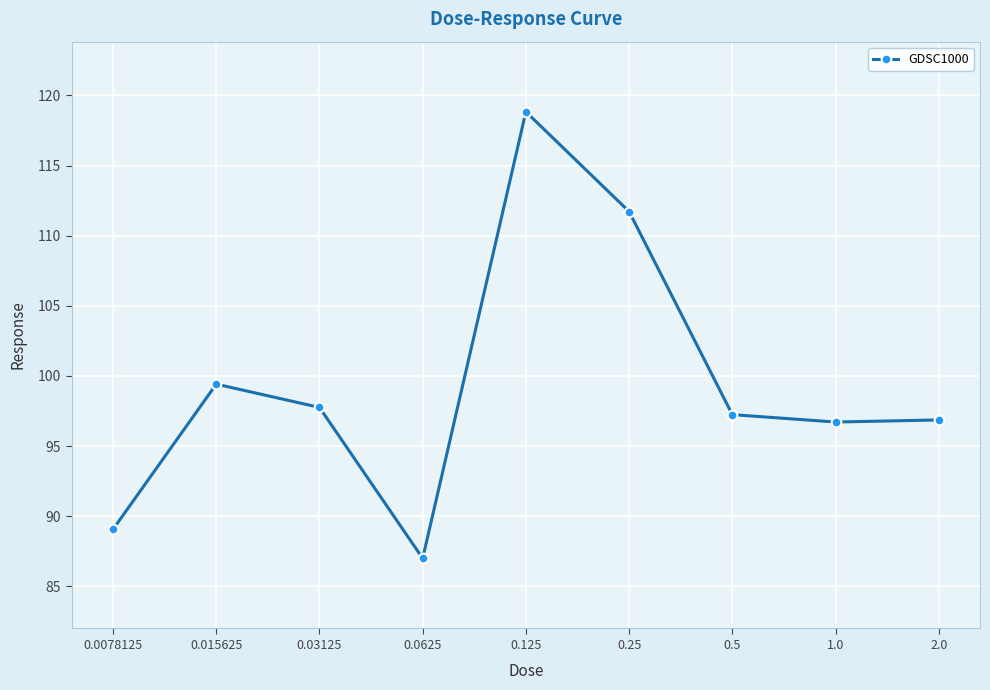

The value at 0.0625 is 87.0. True or false?

True